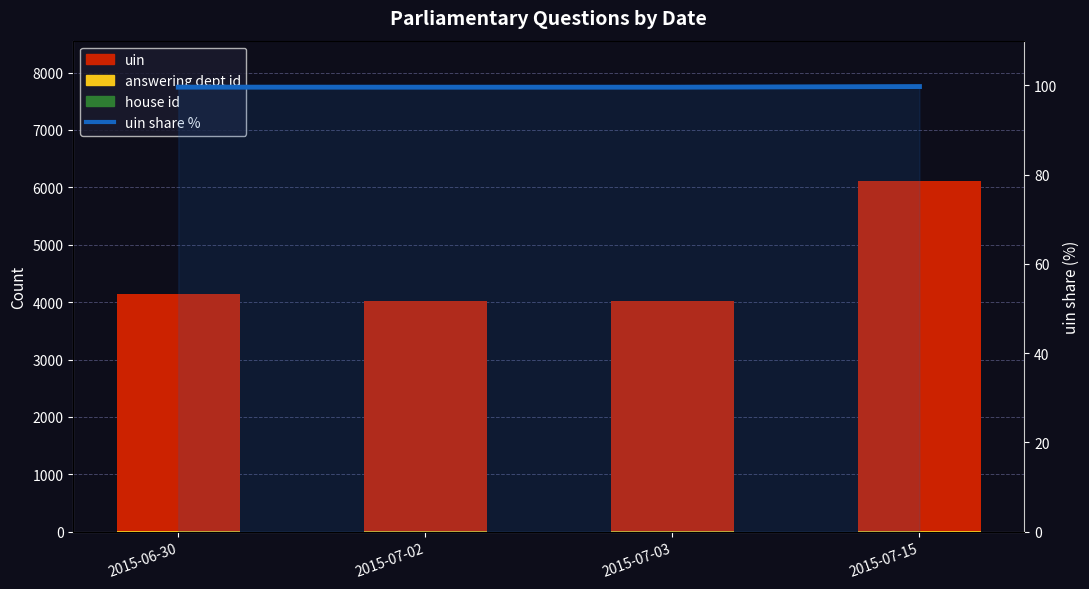

At which category is the sum across all series the highest?

2015-07-15